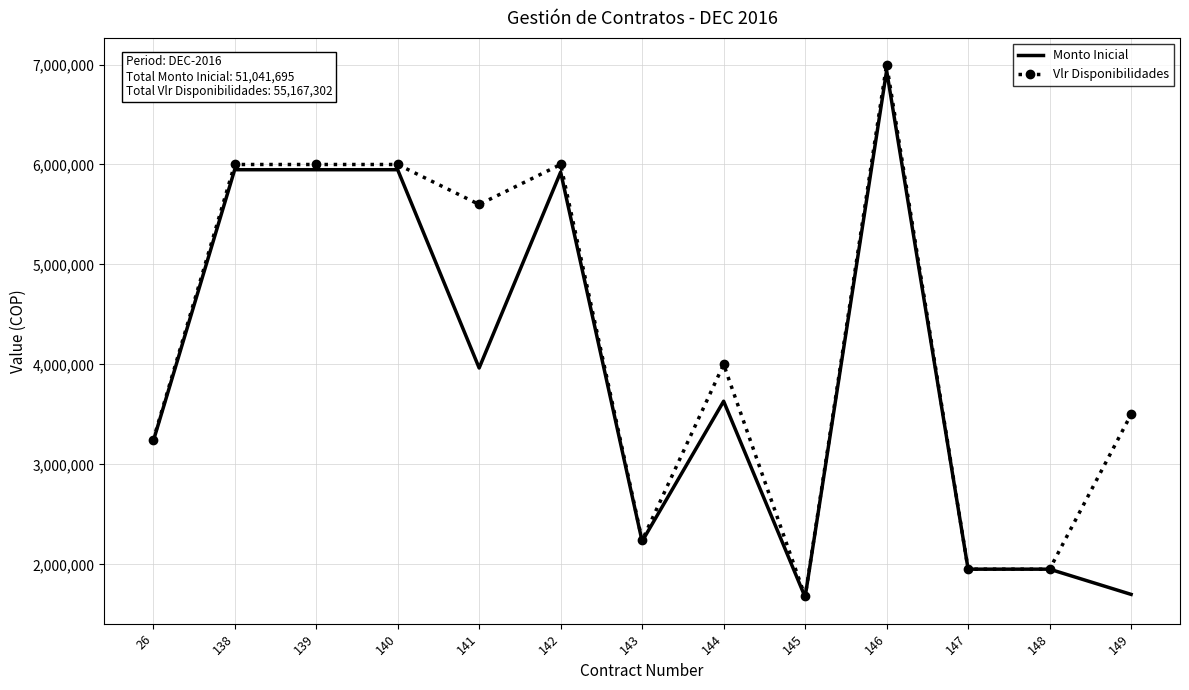

Which series has the widest spread of values?

Vlr Disponibilidades